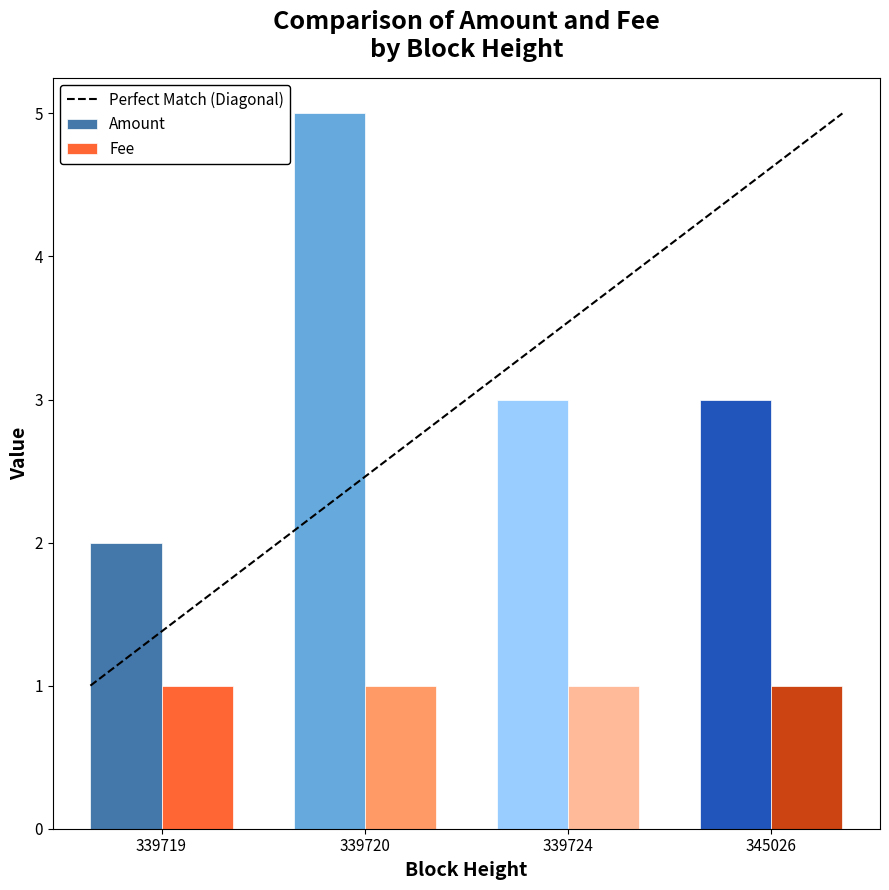

What is the minimum value for Fee?

1.0